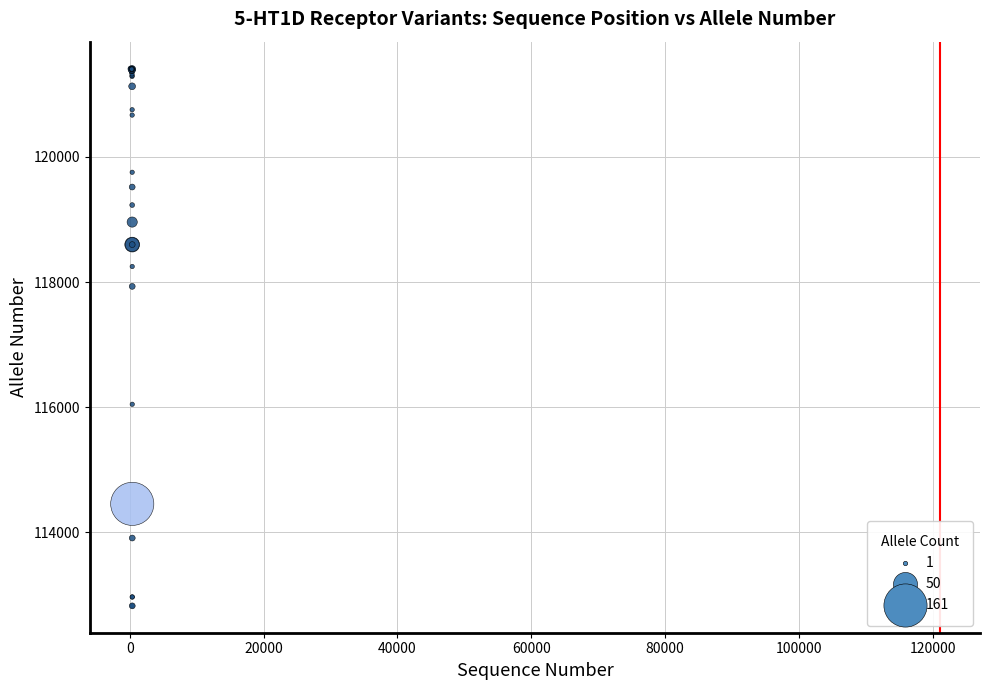

What Y value in the scatter plot is closest to 117118?

117930